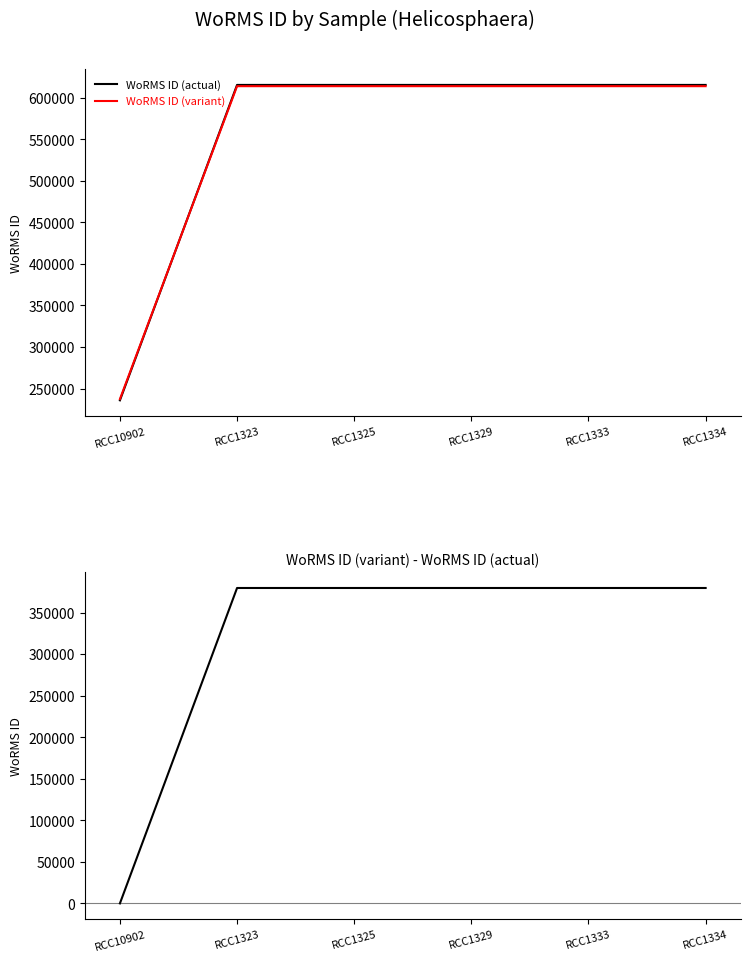

At which label does WoRMS ID deviation reach its minimum?

RCC10902